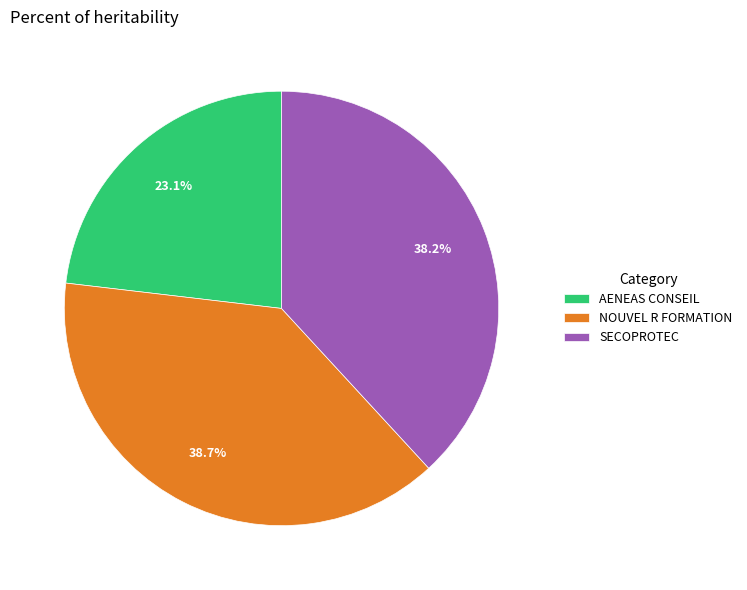

Rank the categories by value from lowest to highest.

AENEAS CONSEIL, SECOPROTEC, NOUVEL R FORMATION